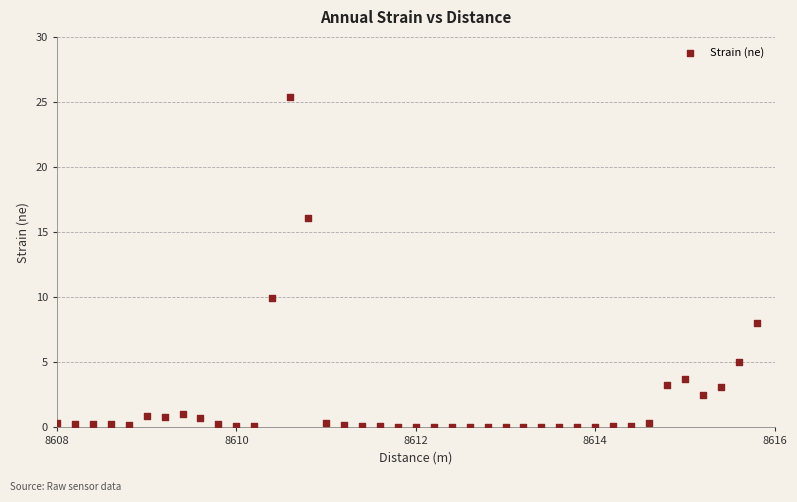

What is the range of X values (max minus min)?

7.8